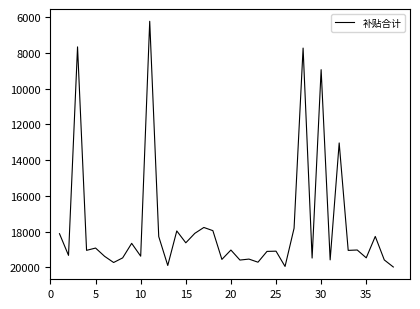

True or false: there are more than 0 points higher than both neighbors.

True